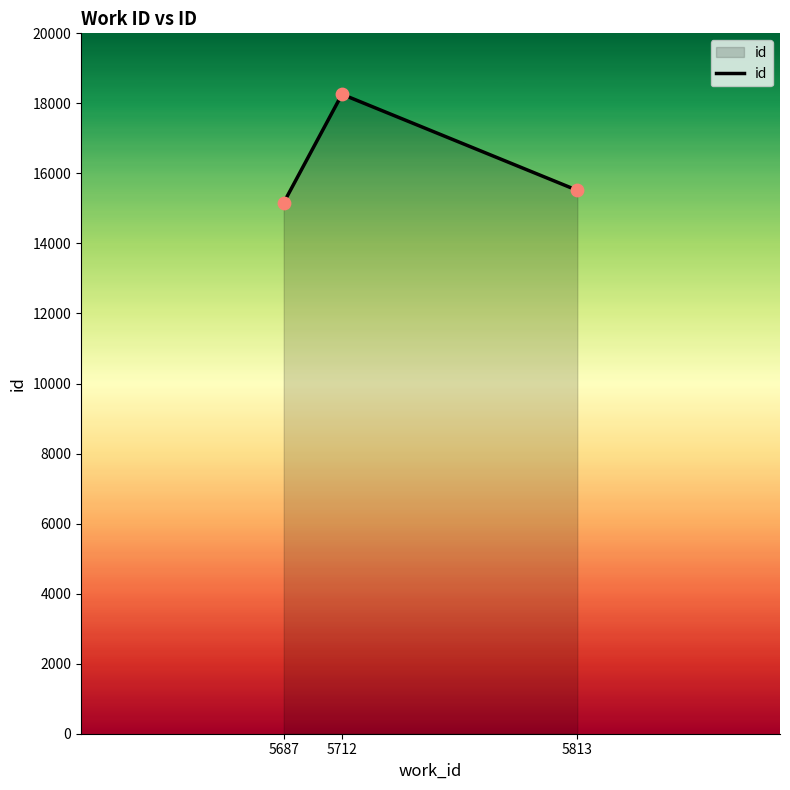

What is the change in value from 5687 to 5712?

+3097